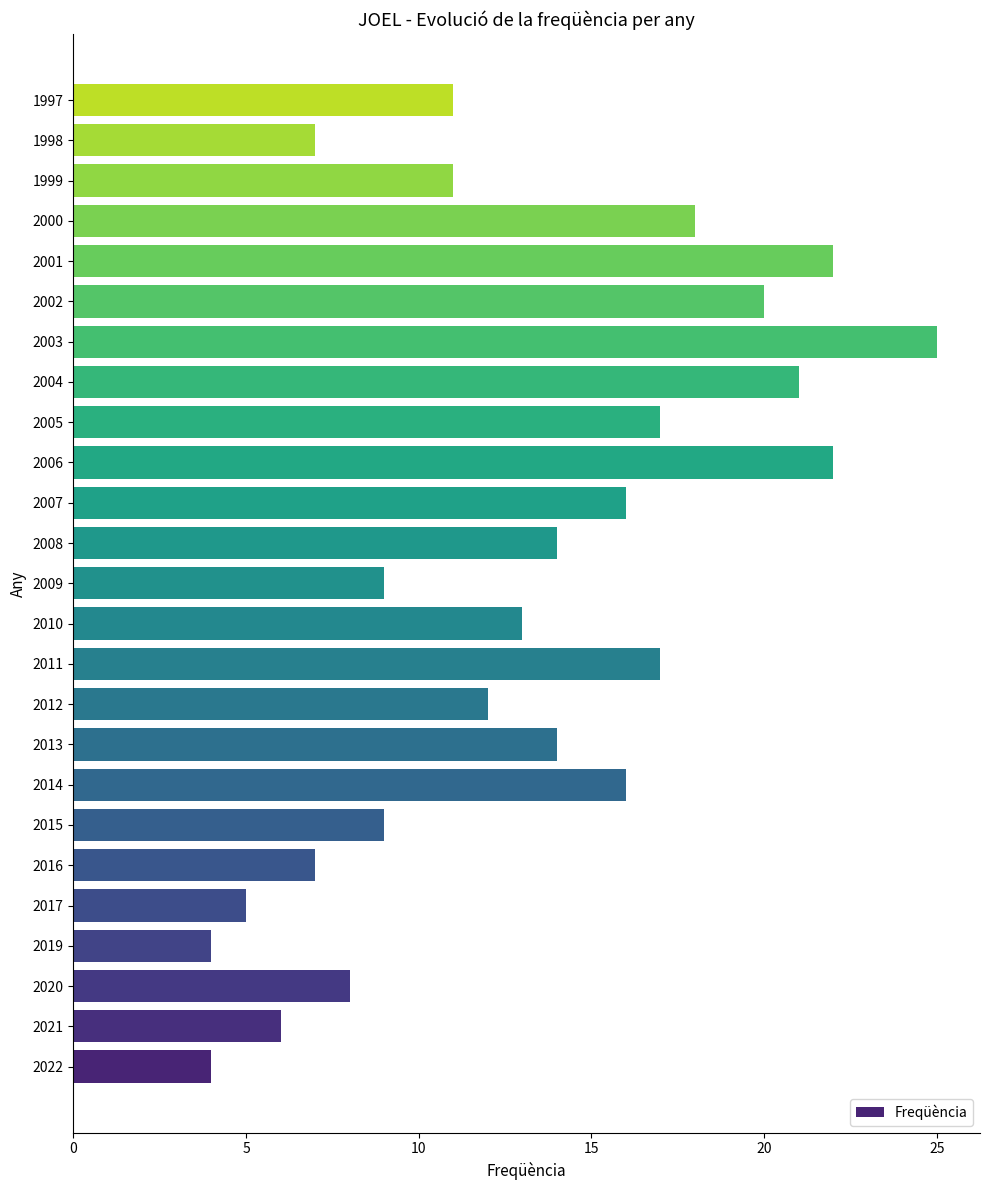

Reading bottom to top, what are all the values shown in this chart?

2022=4	2021=6	2020=8	2019=4	2017=5	2016=7	2015=9	2014=16	2013=14	2012=12	2011=17	2010=13	2009=9	2008=14	2007=16	2006=22	2005=17	2004=21	2003=25	2002=20	2001=22	2000=18	1999=11	1998=7	1997=11